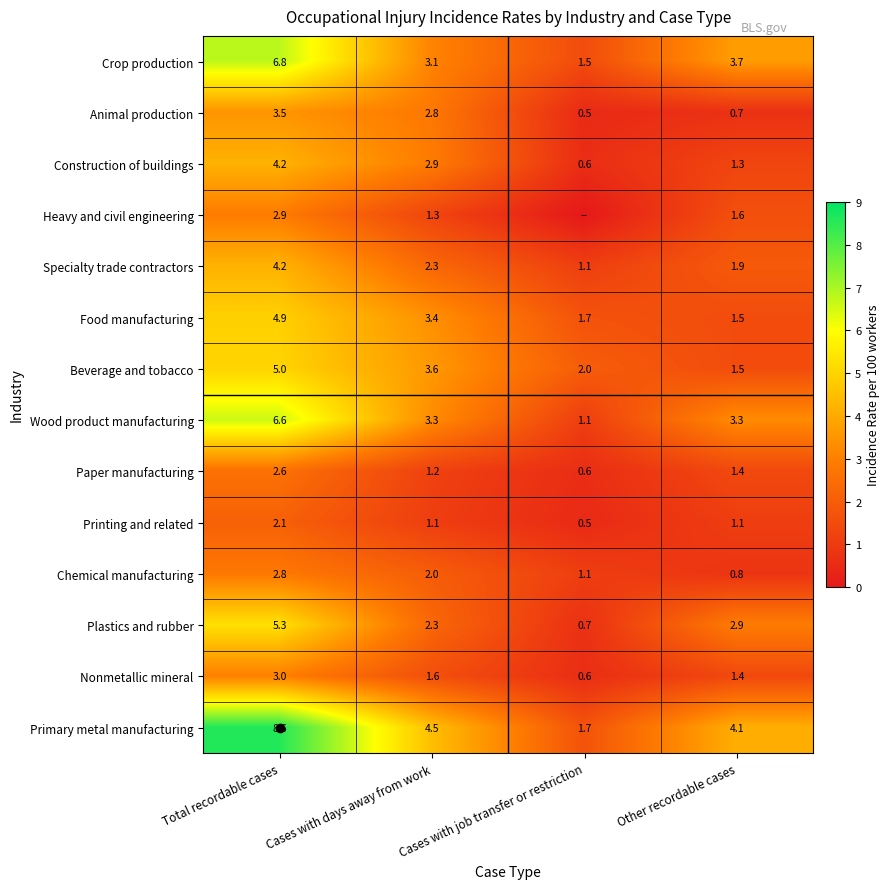

What is the sum of the Primary metal manufacturing values at Total recordable cases and Cases with days away from work?

13.1